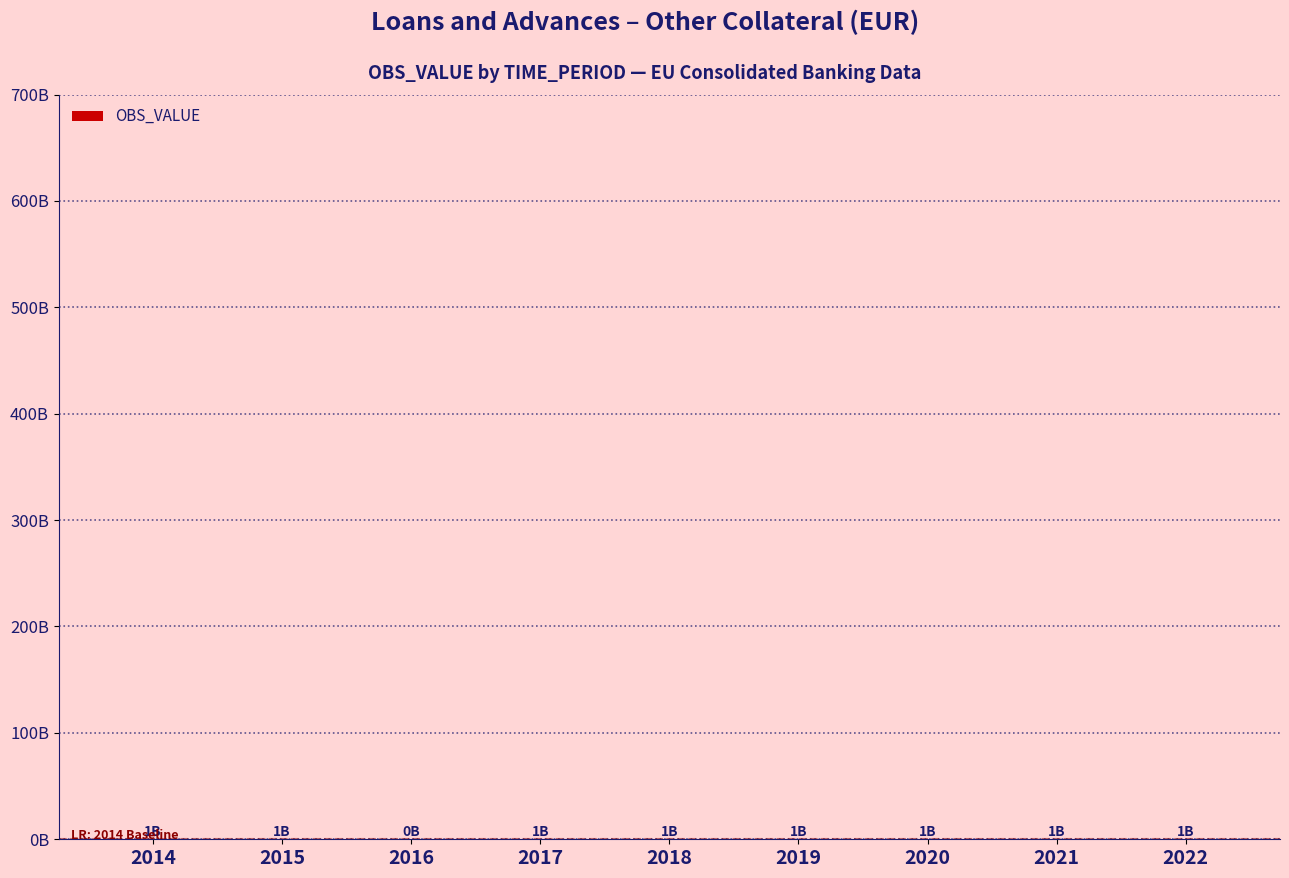

What is the value of the 6th bar from the left?

644336889.0